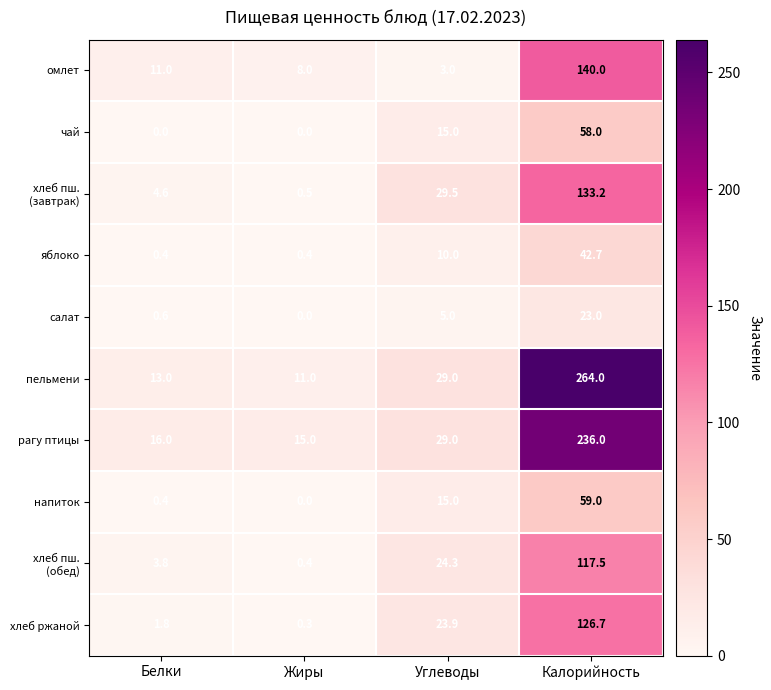

Is it true that чай equals 0.0 at Жиры?

True